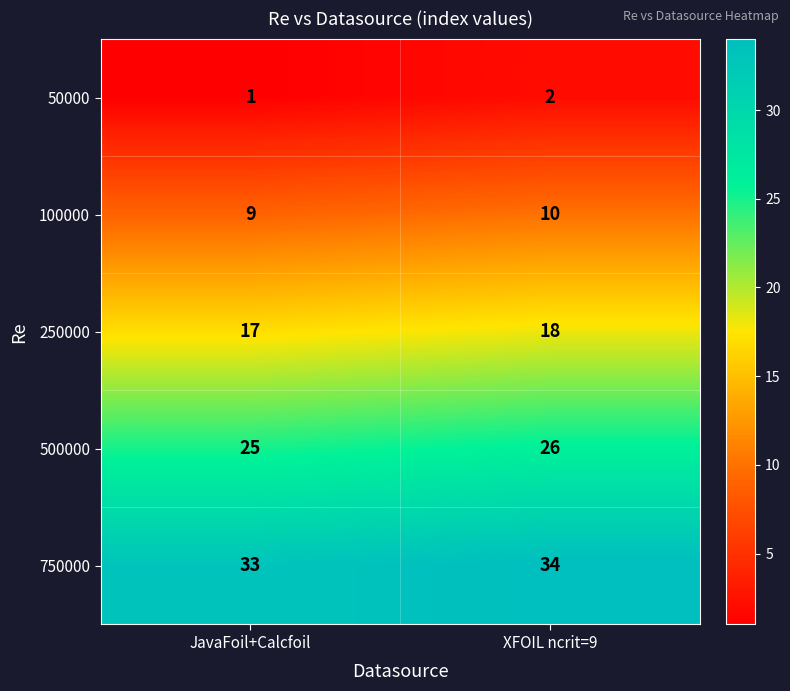

What is the smallest value displayed?

1